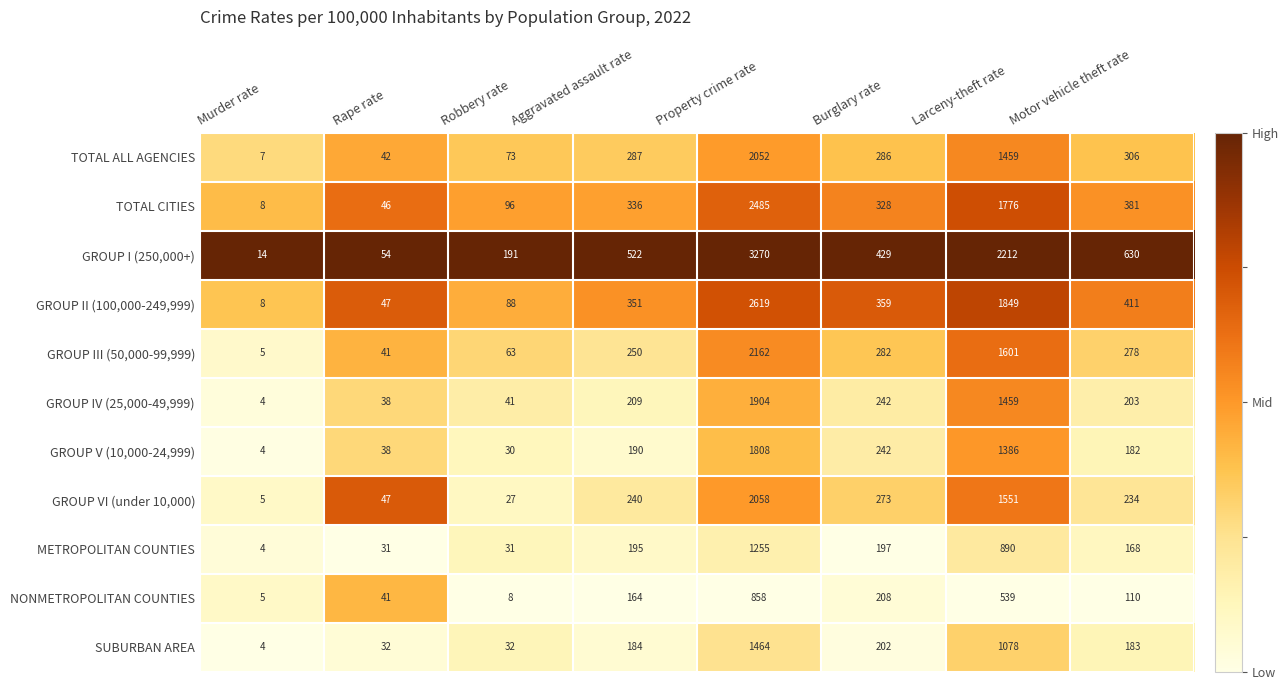

What is the sum of the GROUP II (100,000-249,999) values at Burglary rate and Motor vehicle theft rate?

770